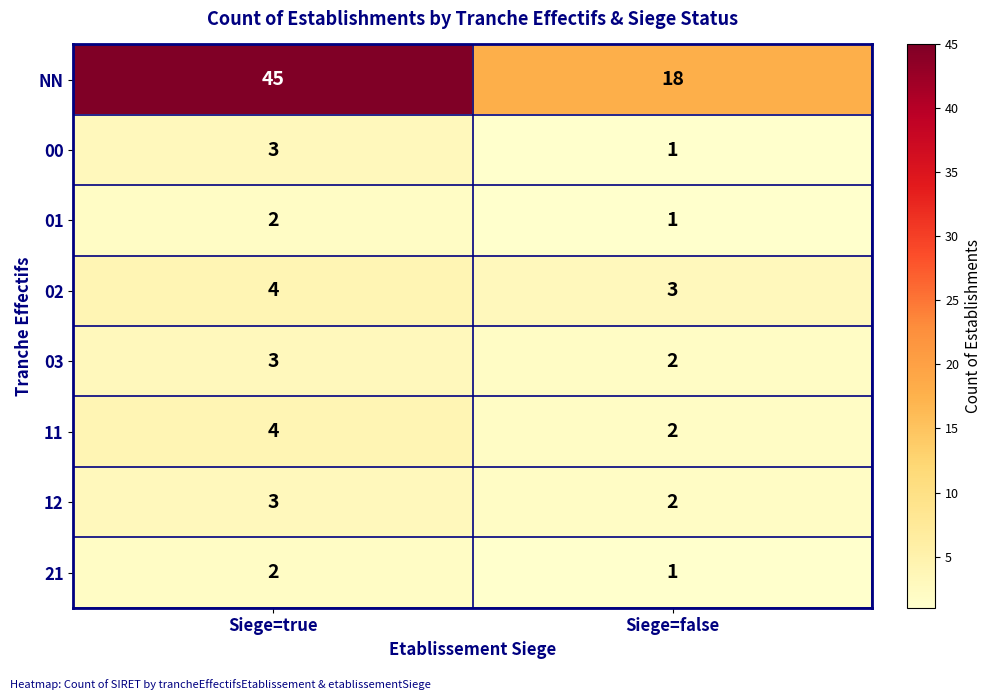

At which category is the sum across all series the highest?

Siege=true